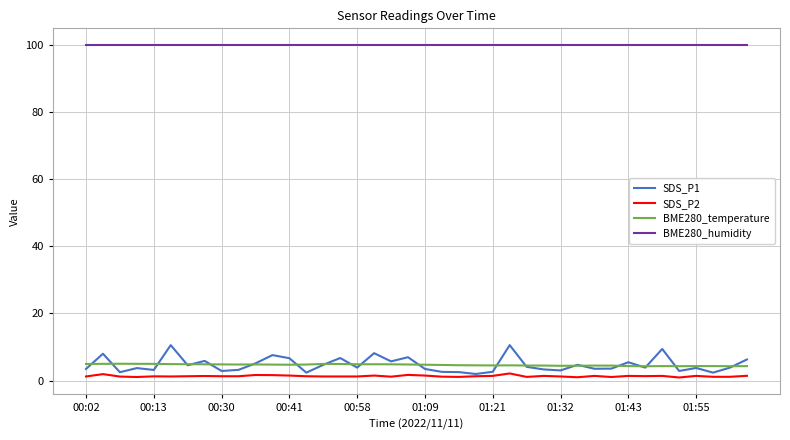

True or false: BME280_humidity and SDS_P2 intersect in this chart.

False